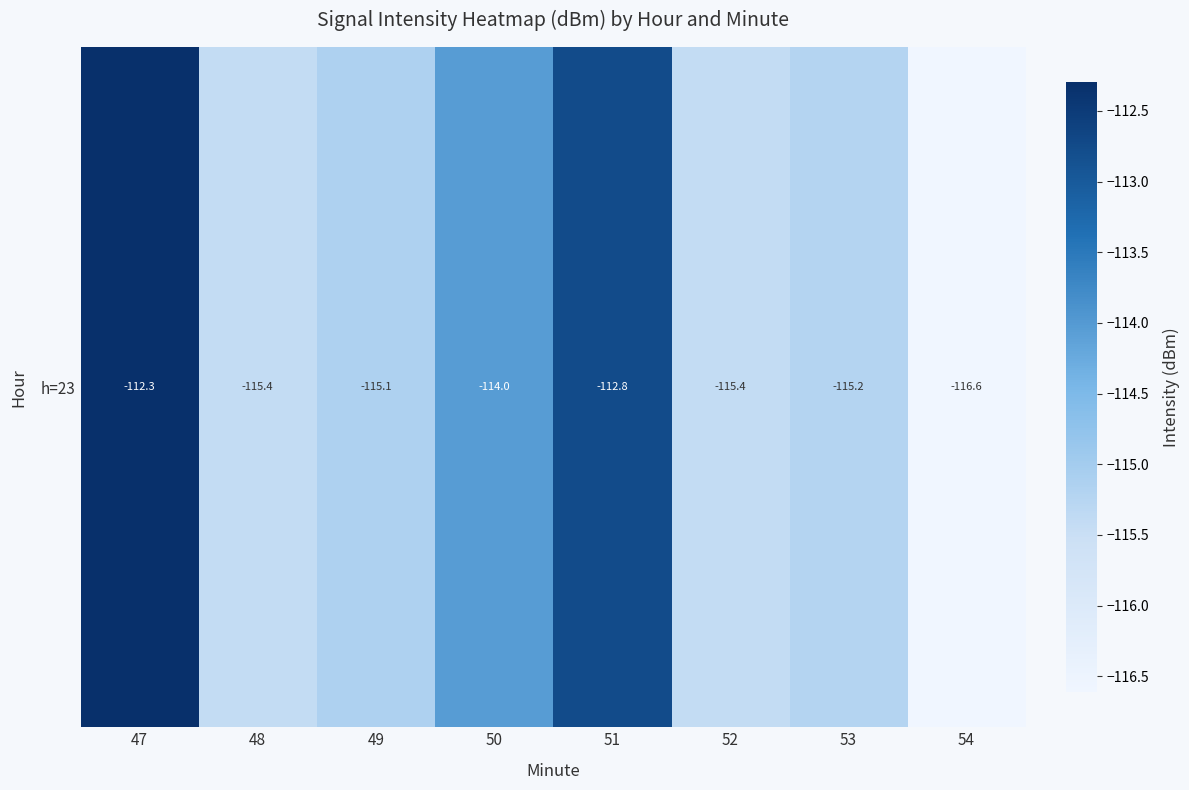

What is the difference between the maximum and minimum values?

4.3